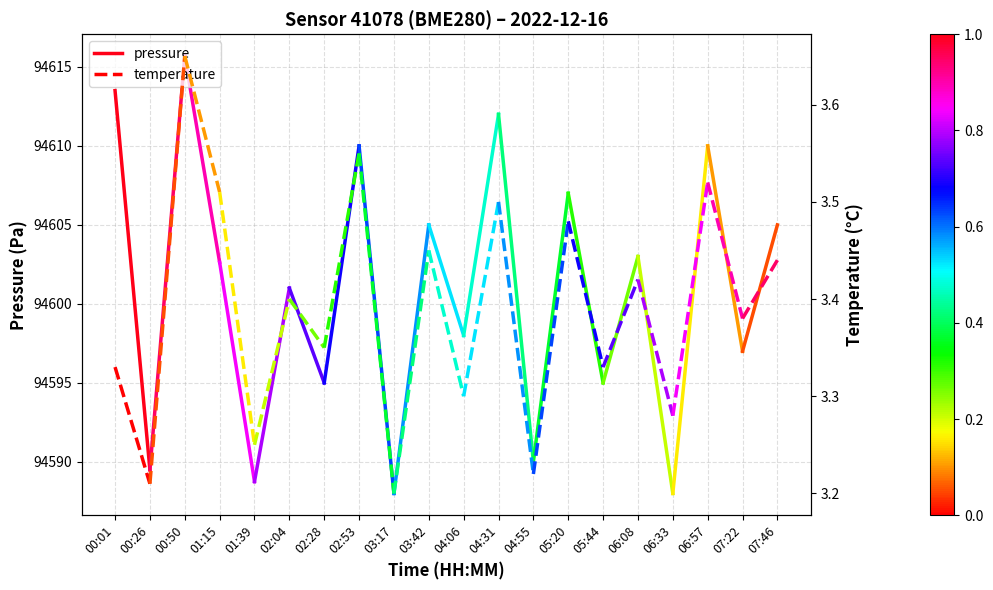

Is the value of pressure at 00:01 greater than the value of temperature at 00:01?

Yes